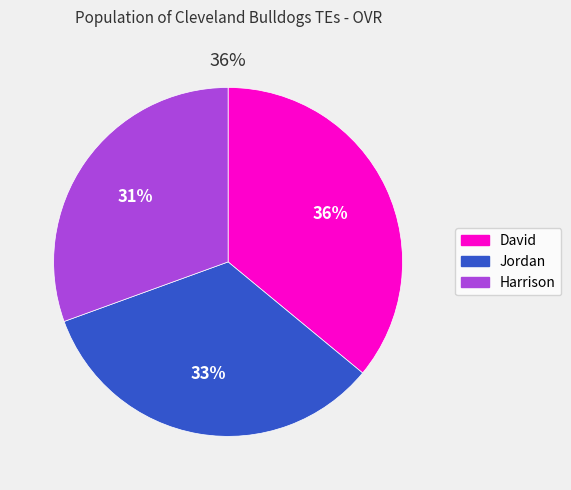

Is it true that David is 36% of the pie?

True